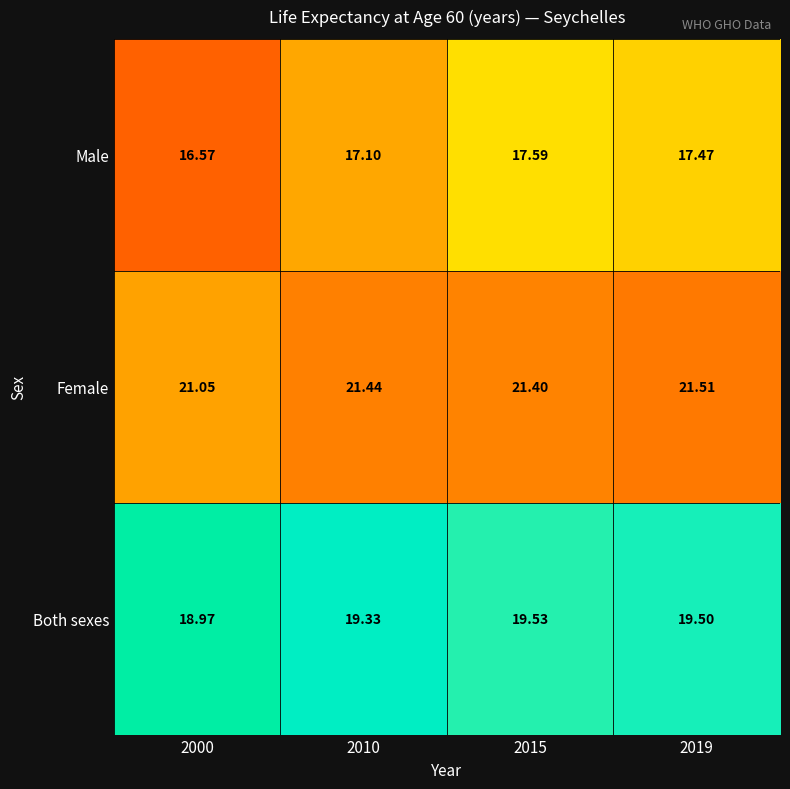

Between 2015 and 2019, which series saw the biggest shift?

Male